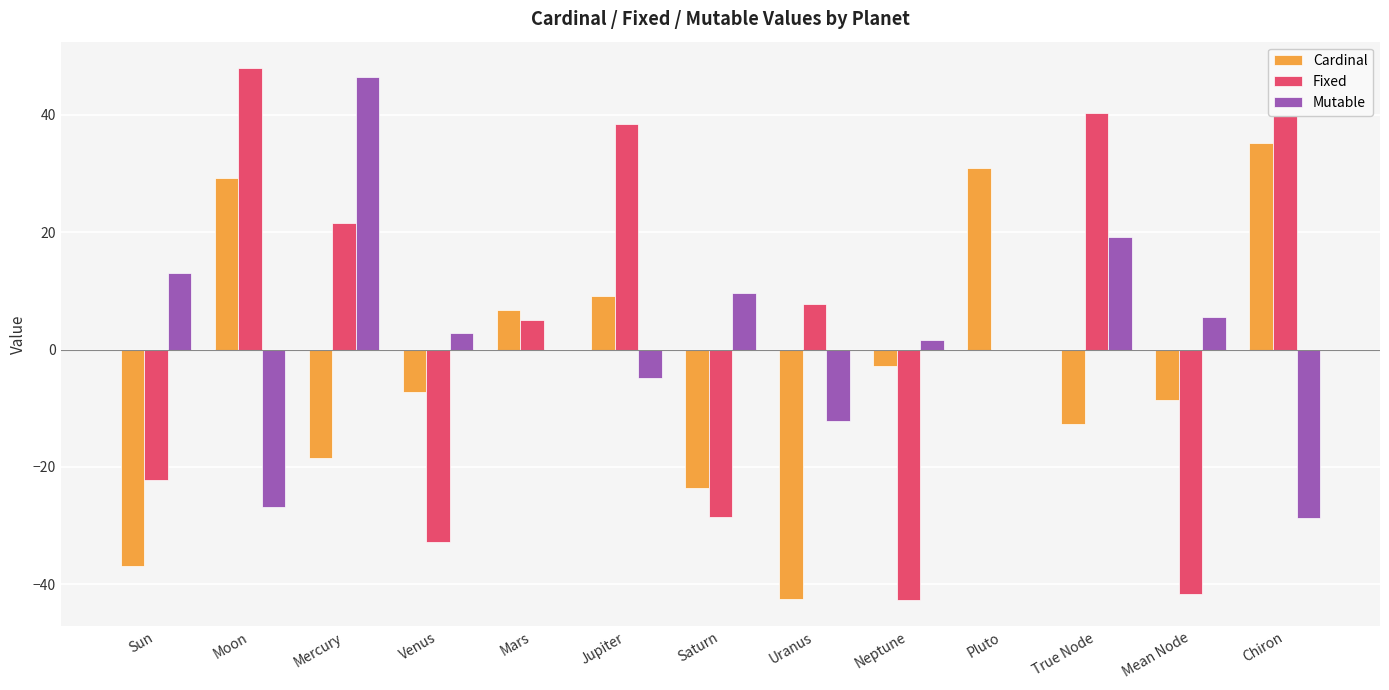

What is the highest value of the Fixed series?

47.9